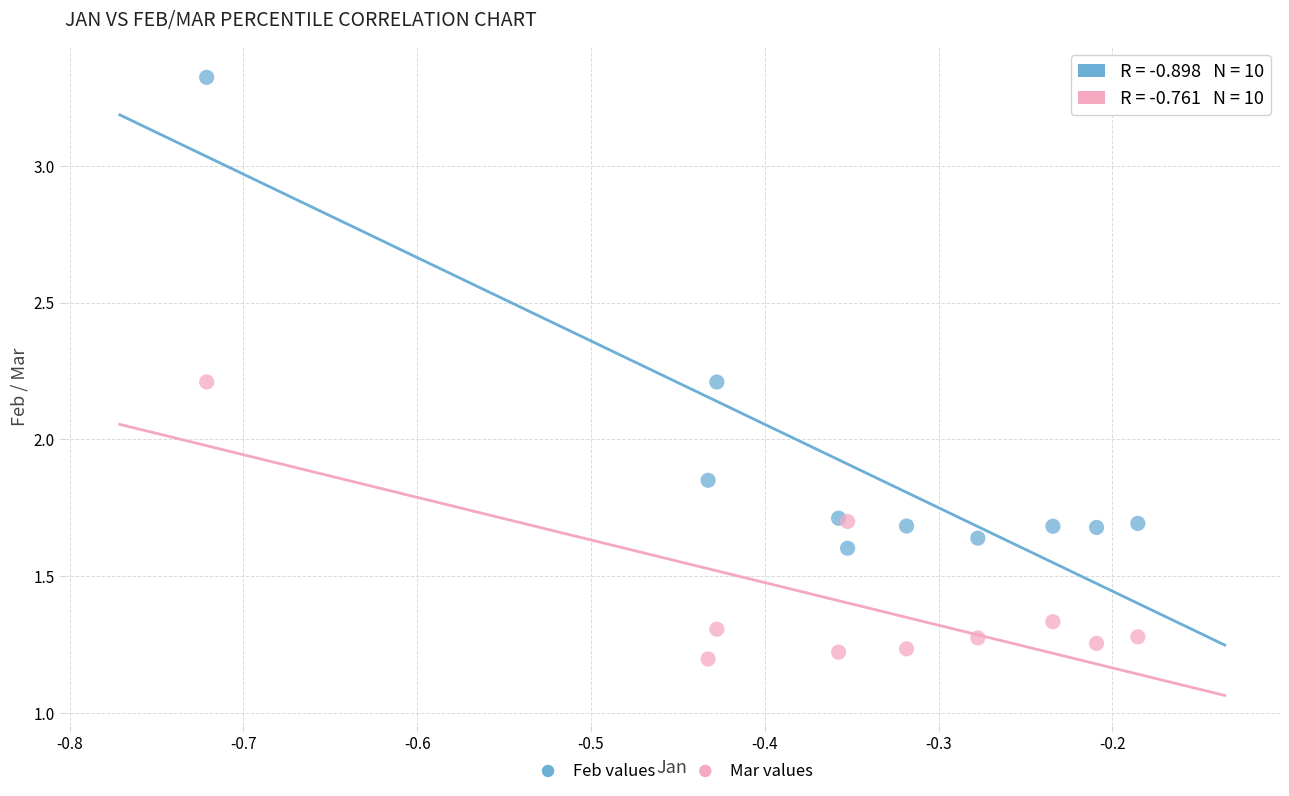

Which series reaches the maximum Y coordinate?

Feb values